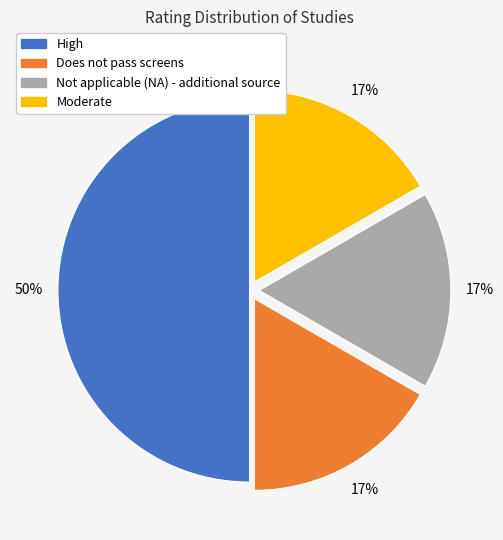

Is it true that Does not pass screens is 17% of the pie?

True